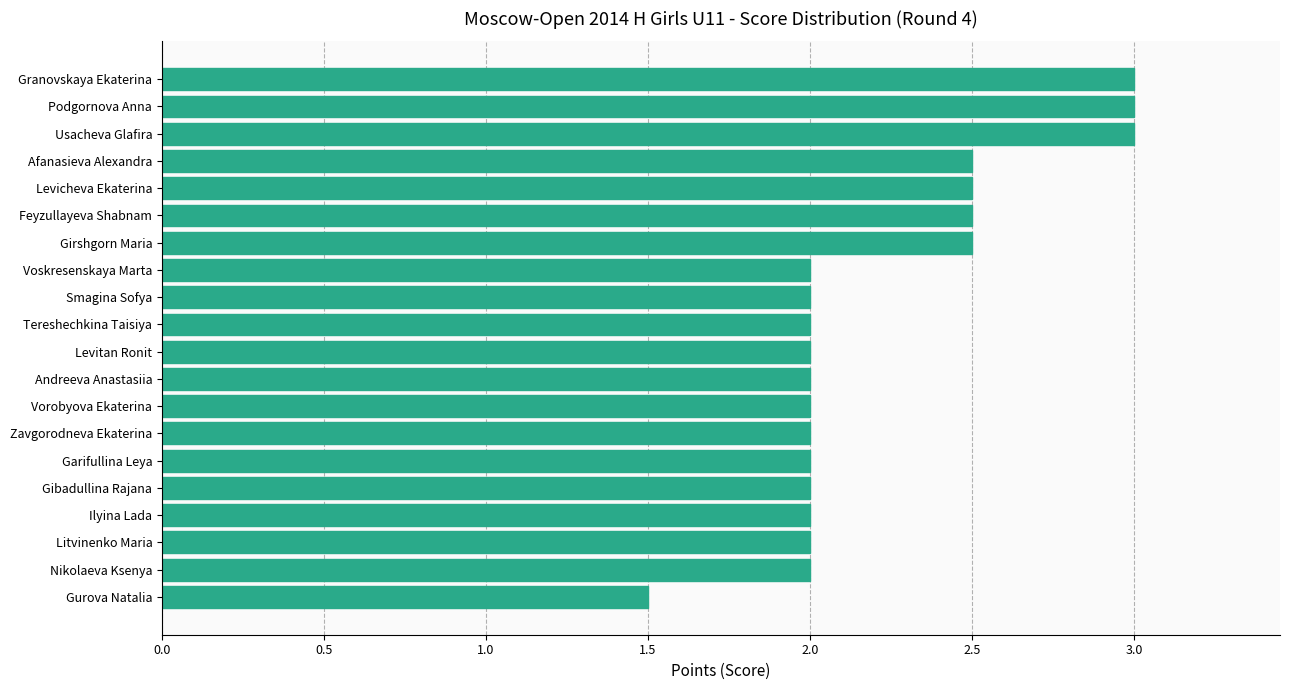

What is the sum of all values?

44.5